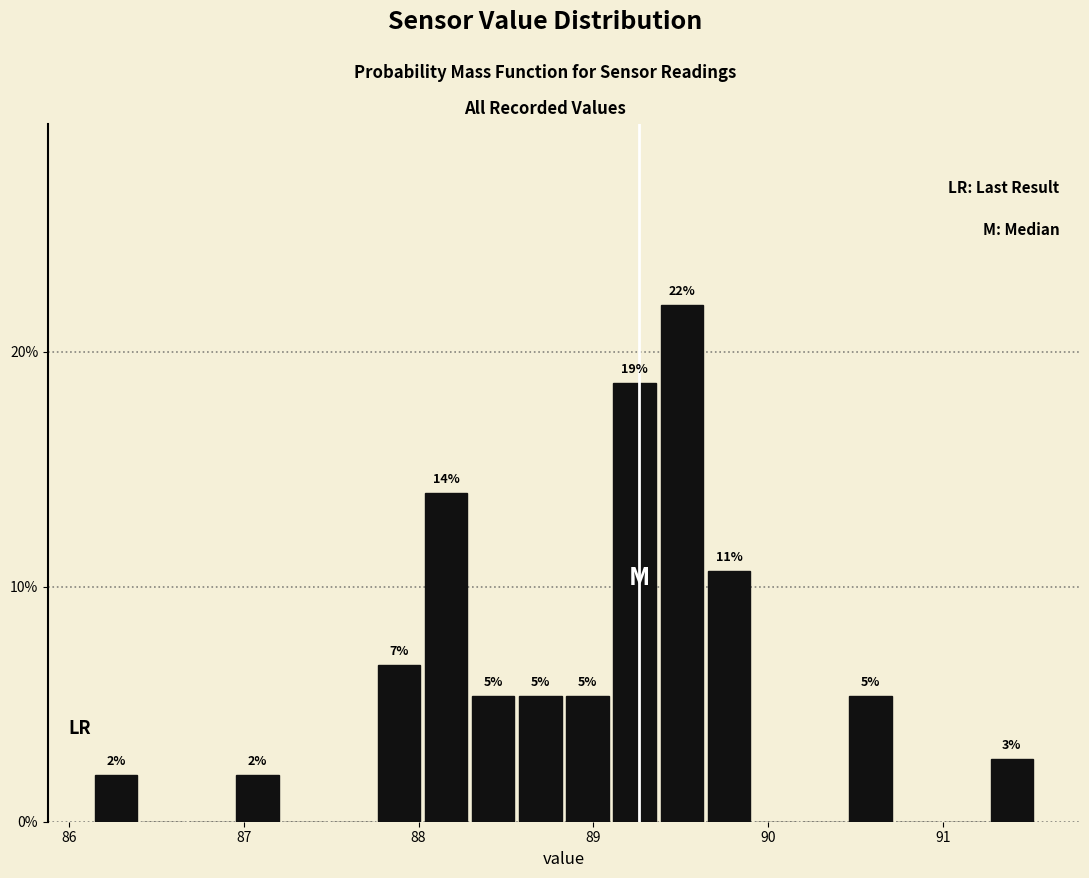

Around what value on the x-axis is the tallest bar? Give the approximate position of its centre, as read against the axis.

89.5